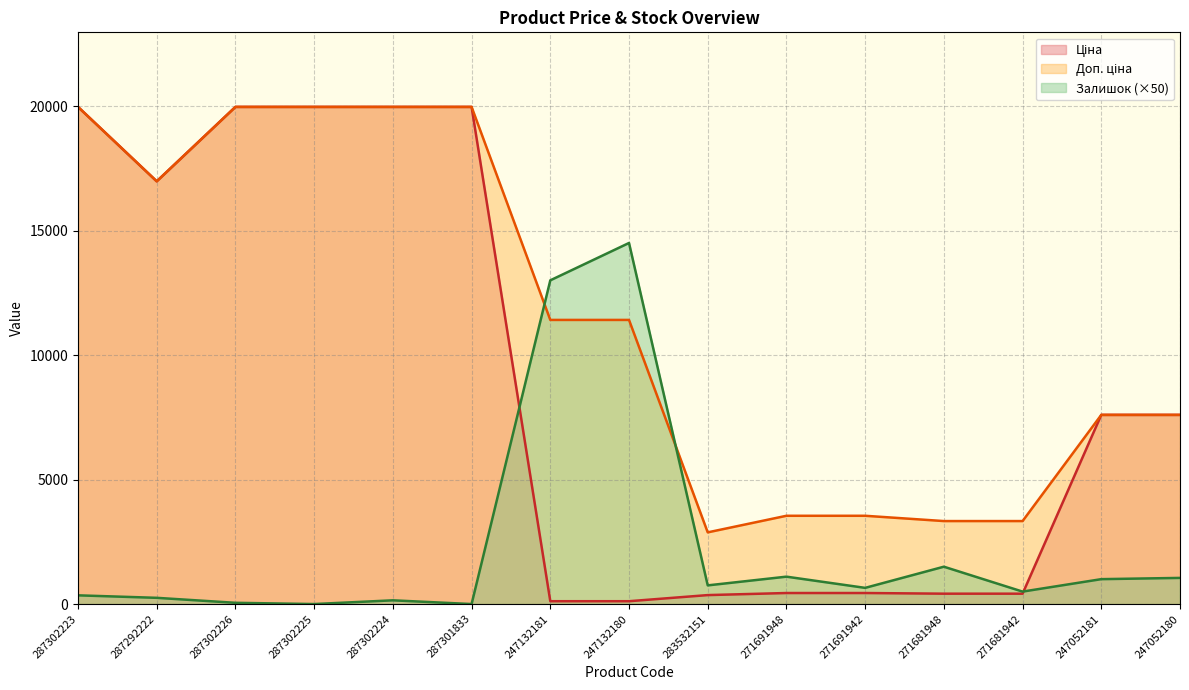

At how many categories does at least one series exceed 1847?

15